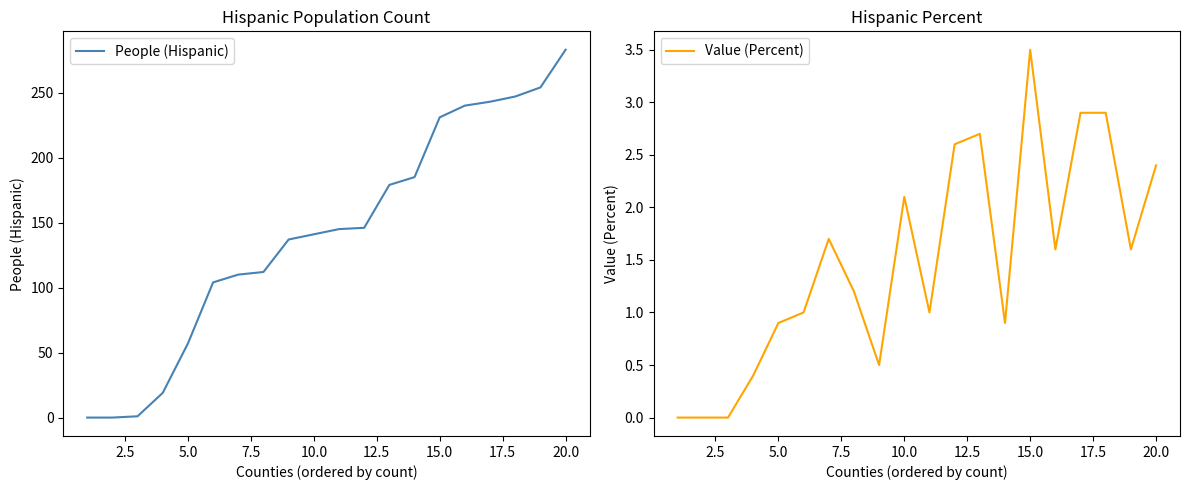

In Value (Percent), how many points are higher than both neighbors (excluding endpoints)?

4